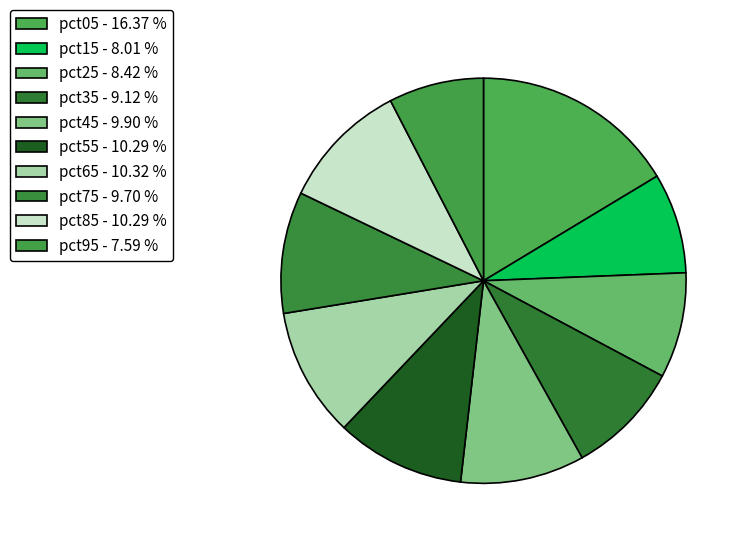

True or false: pct75 accounts for 10% of the total.

True